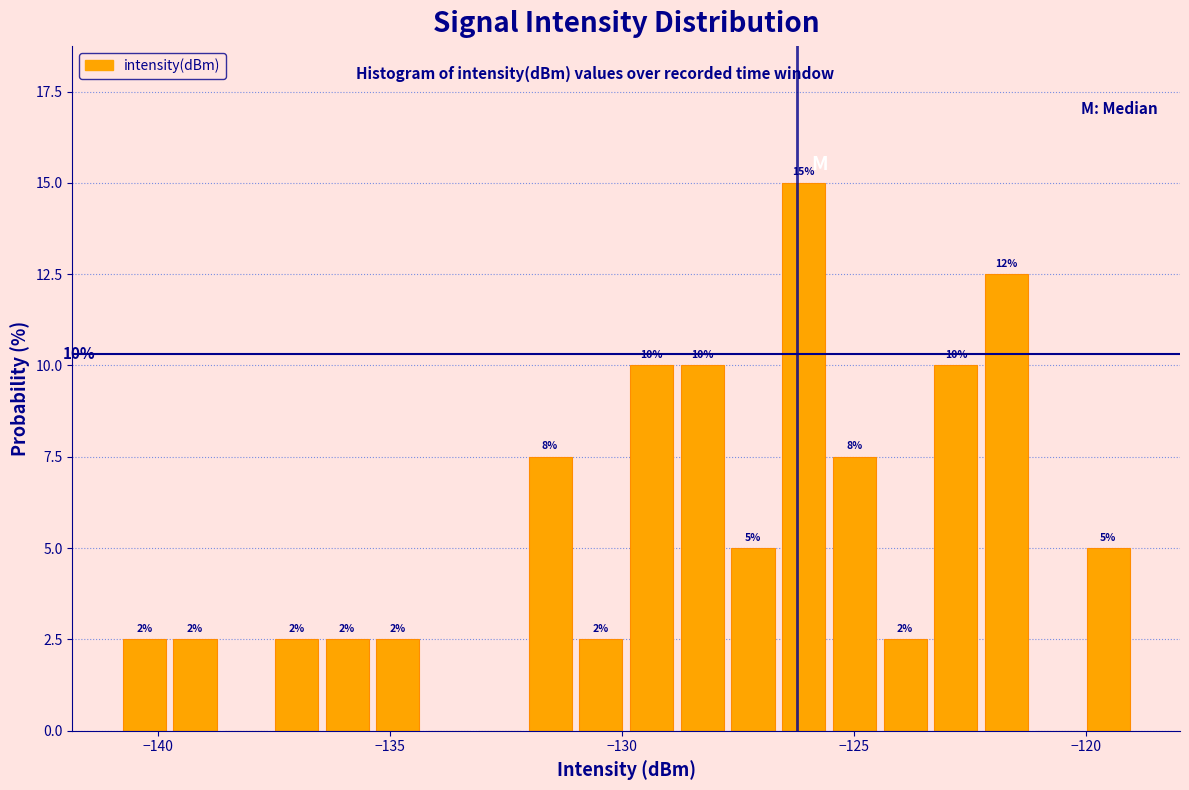

Read against the x-axis, roughly where is the centre of the tallest bar?

-126.0